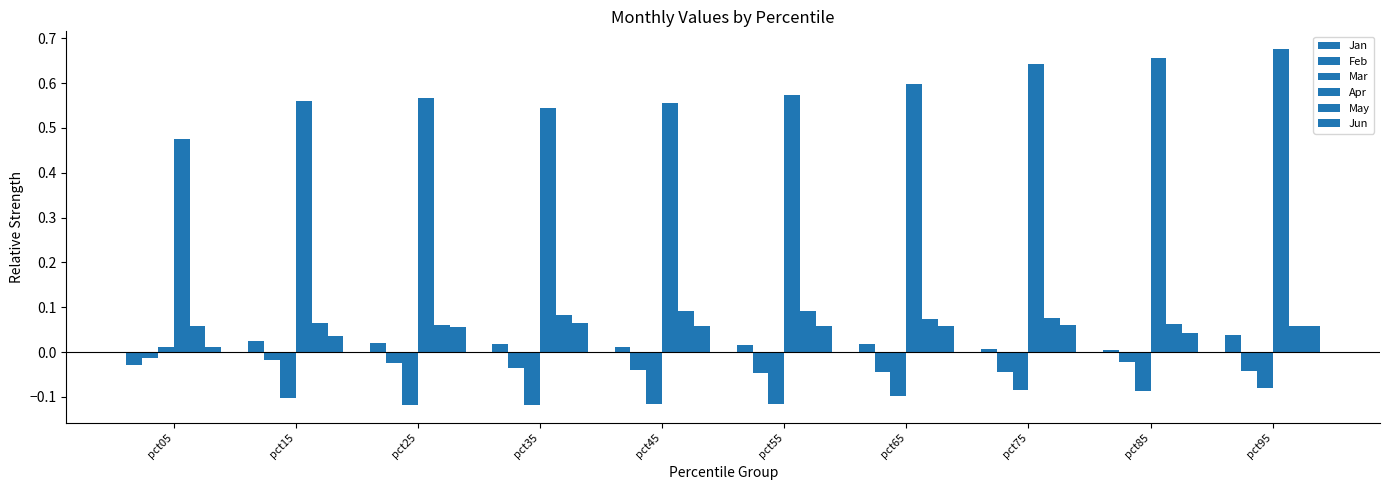

How many bars are there in total?

60